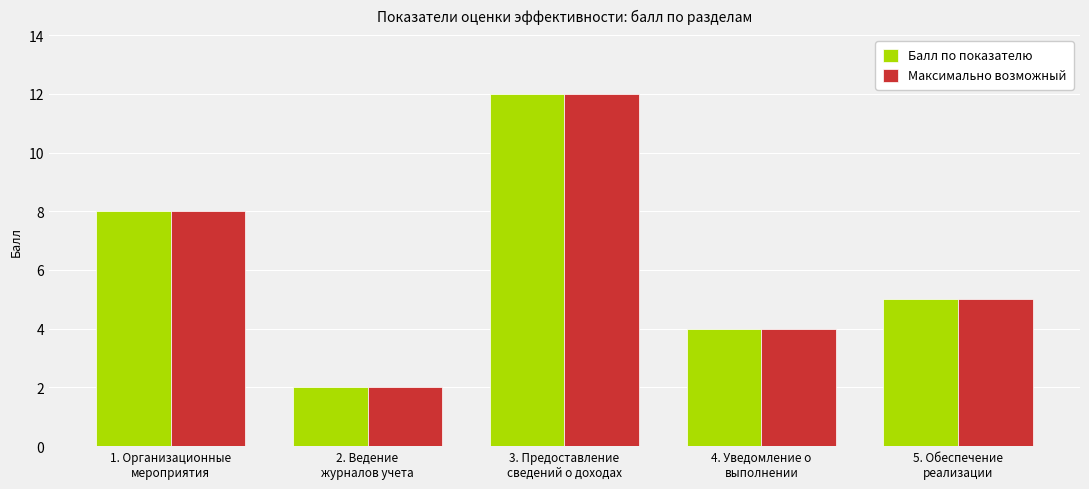

What is the difference between the maximum and minimum values in the Балл по показателю series?

10